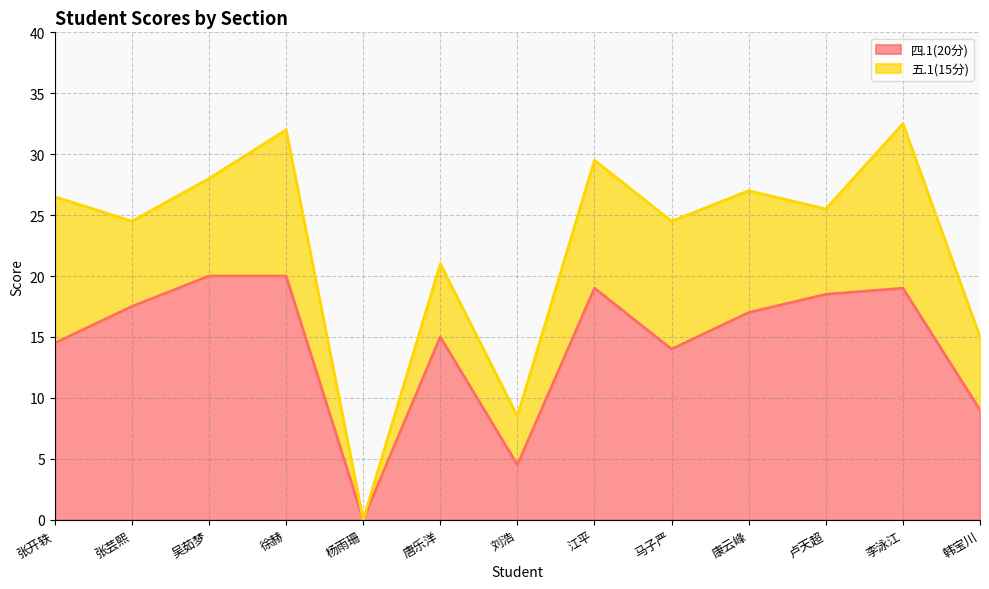

Reading left to right, extract all data points from this chart.

张开轶=14.5	张芸熙=17.5	吴茹梦=20.0	徐赫=20.0	杨雨珊=0.0	唐乐洋=15.0	刘浩=4.5	江平=19.0	马子严=14.0	康云峰=17.0	卢天超=18.5	李泳江=19.0	韩宝川=9.0